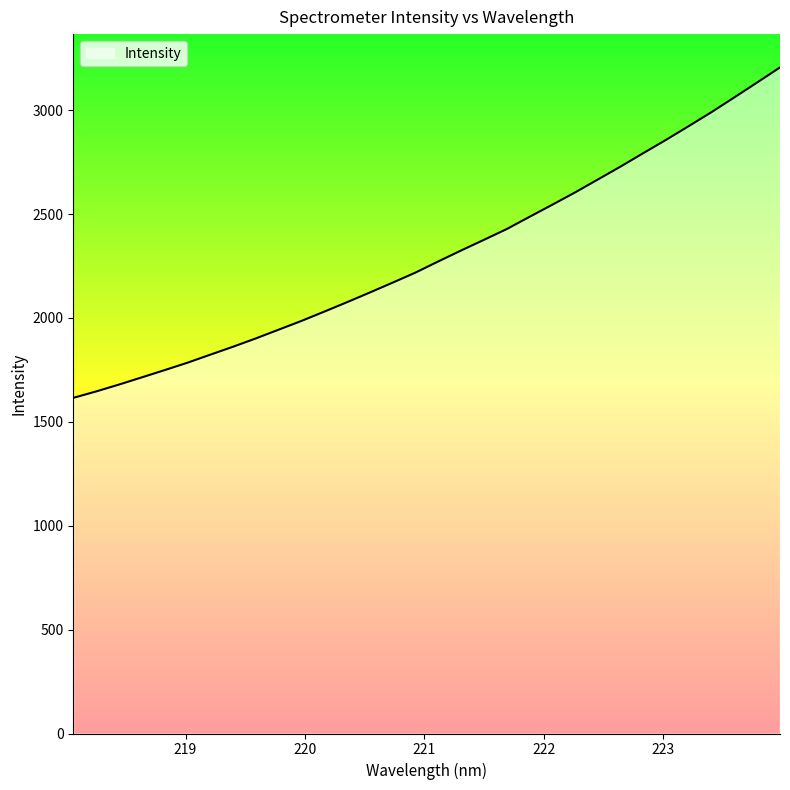

What is the difference between the maximum and minimum values?

1590.5